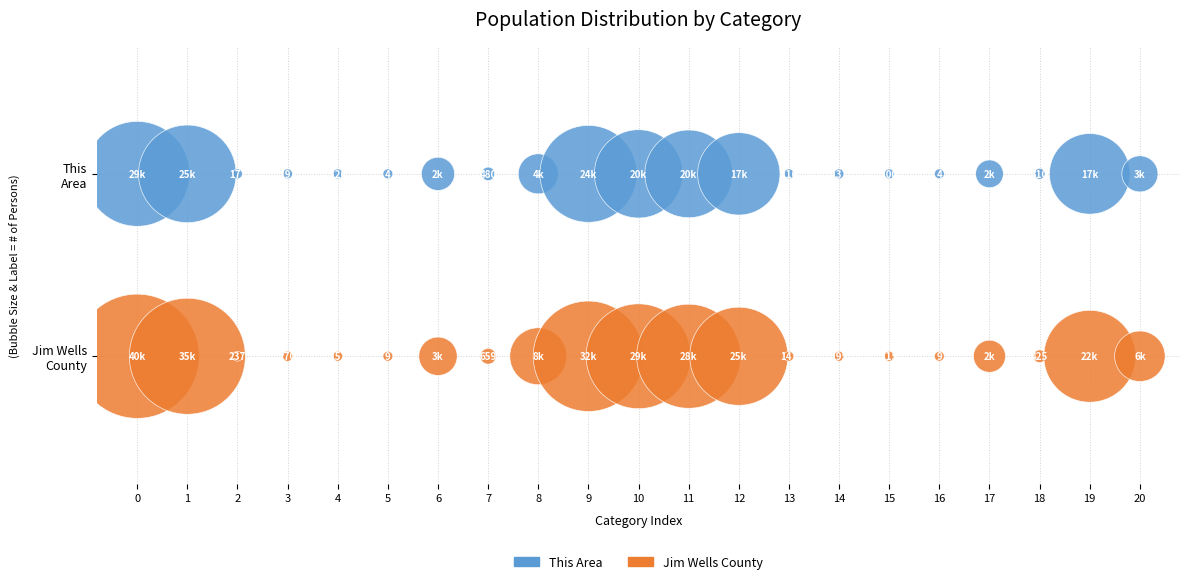

Which series contains the highest Y value?

This Area